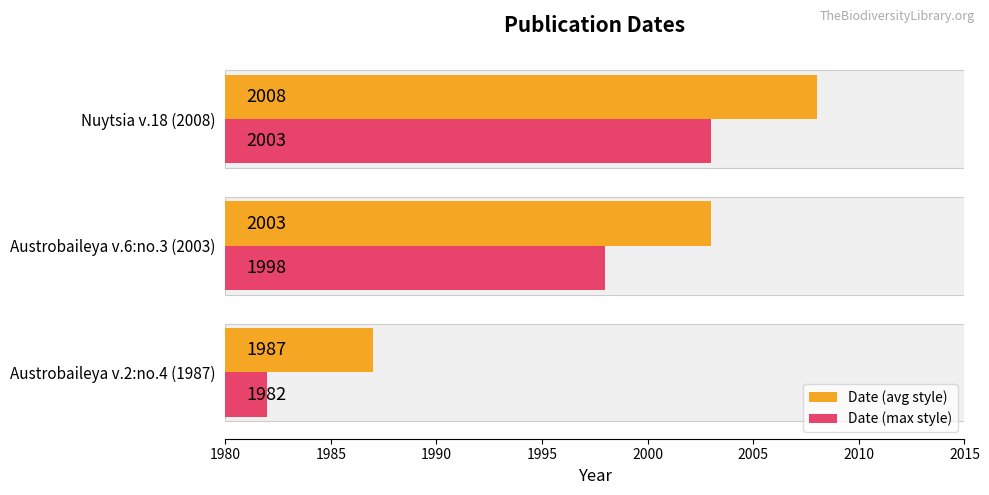

How many bars are there in total?

6